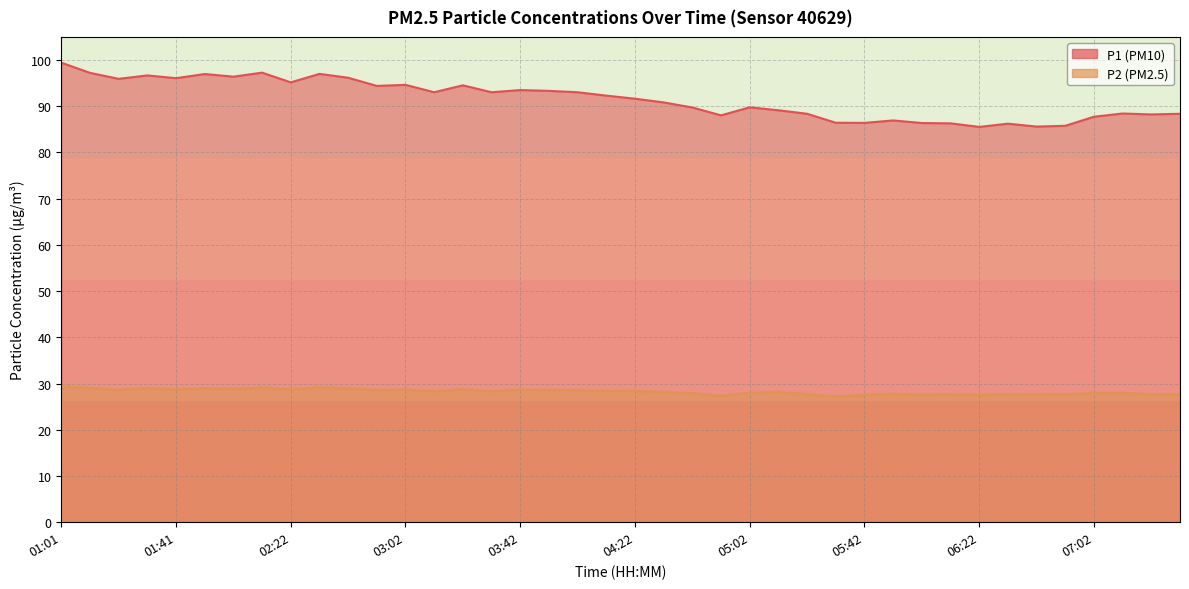

Which category has the lowest value across all series?

05:32